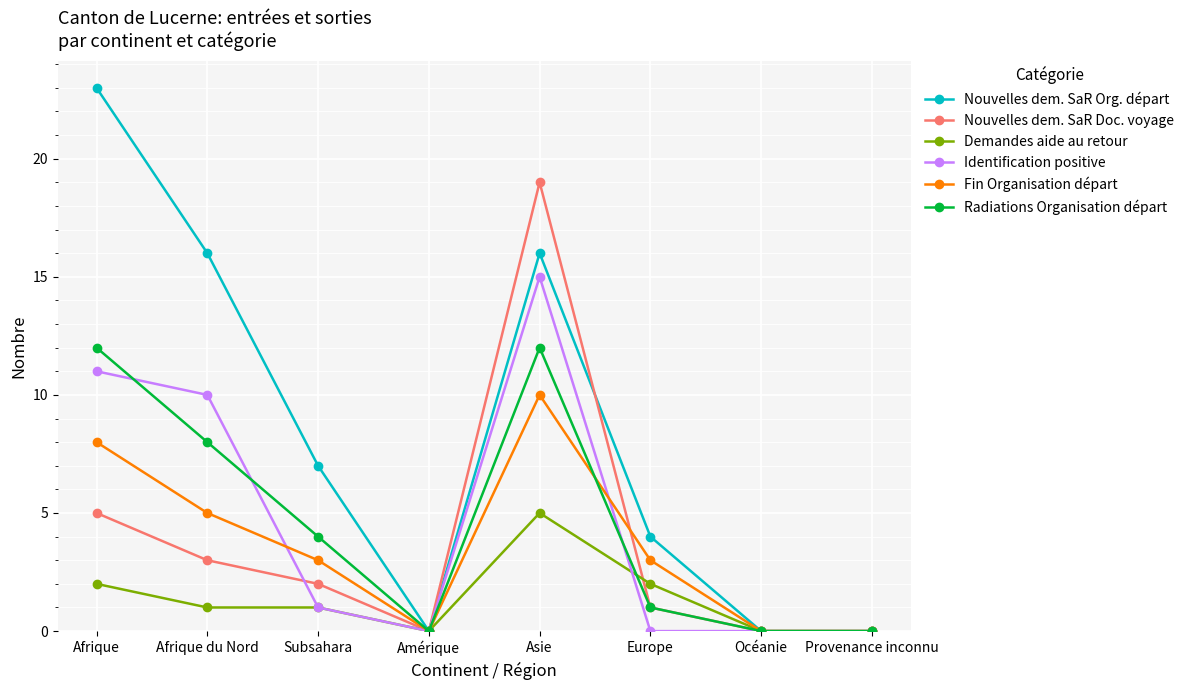

Reading left to right, list all the values displayed in this chart.

Nouvelles dem. SaR Org. départ: Afrique=23	Afrique du Nord=16	Subsahara=7	Amérique=0	Asie=16	Europe=4	Océanie=0	Provenance inconnu=0
Nouvelles dem. SaR Doc. voyage: Afrique=5	Afrique du Nord=3	Subsahara=2	Amérique=0	Asie=19	Europe=1	Océanie=0	Provenance inconnu=0
Demandes aide au retour: Afrique=2	Afrique du Nord=1	Subsahara=1	Amérique=0	Asie=5	Europe=2	Océanie=0	Provenance inconnu=0
Identification positive: Afrique=11	Afrique du Nord=10	Subsahara=1	Amérique=0	Asie=15	Europe=0	Océanie=0	Provenance inconnu=0
Fin Organisation départ: Afrique=8	Afrique du Nord=5	Subsahara=3	Amérique=0	Asie=10	Europe=3	Océanie=0	Provenance inconnu=0
Radiations Organisation départ: Afrique=12	Afrique du Nord=8	Subsahara=4	Amérique=0	Asie=12	Europe=1	Océanie=0	Provenance inconnu=0